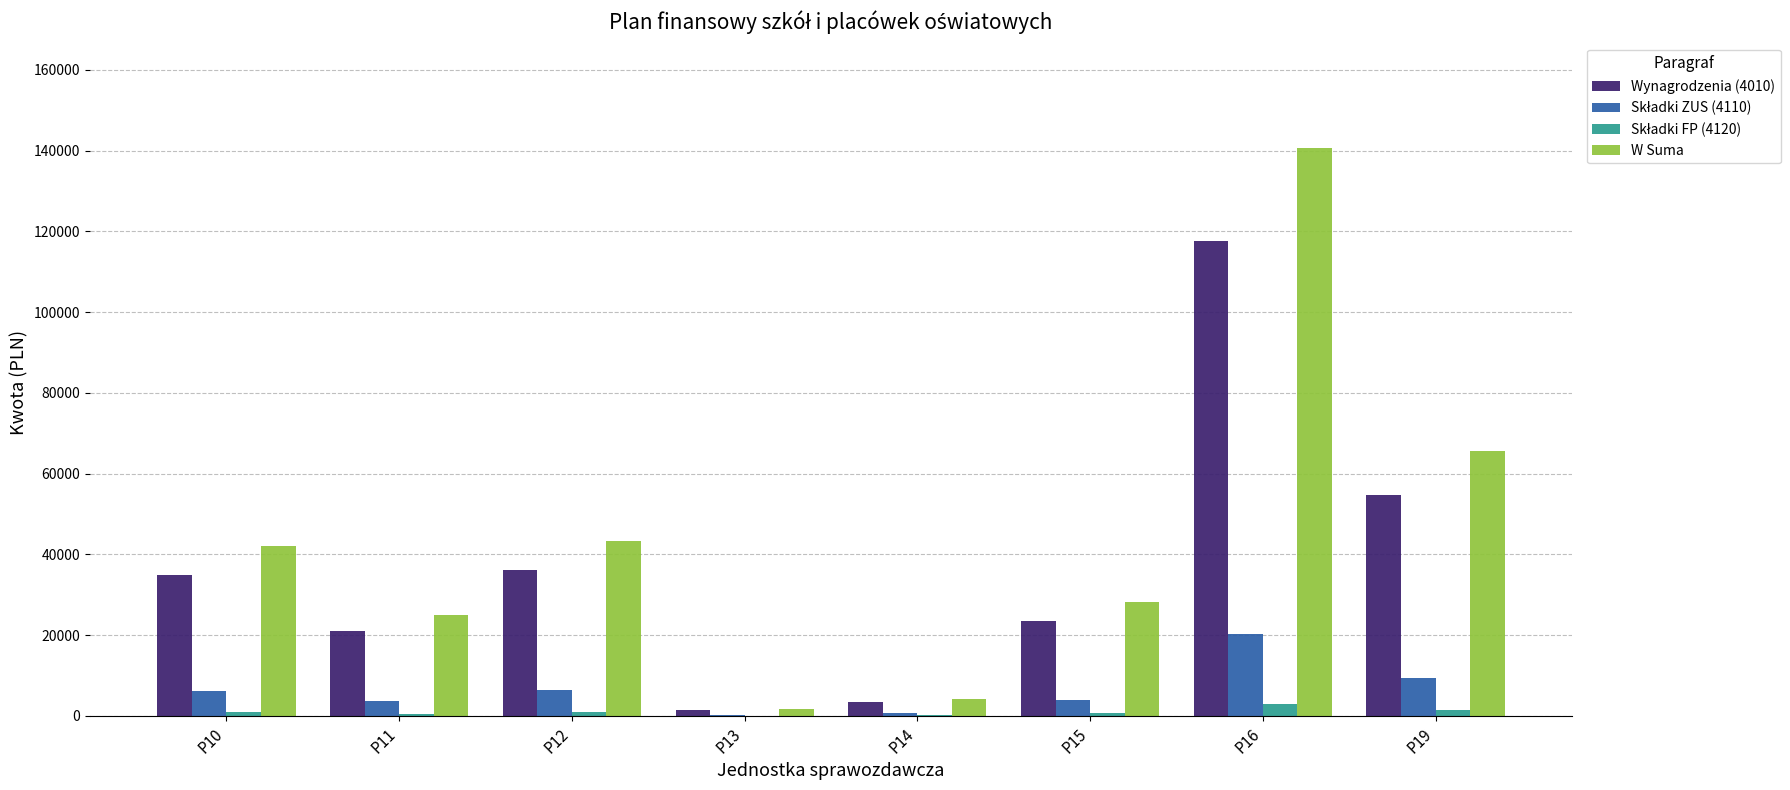

Which category has the highest value in the Wynagrodzenia (4010) series?

P16